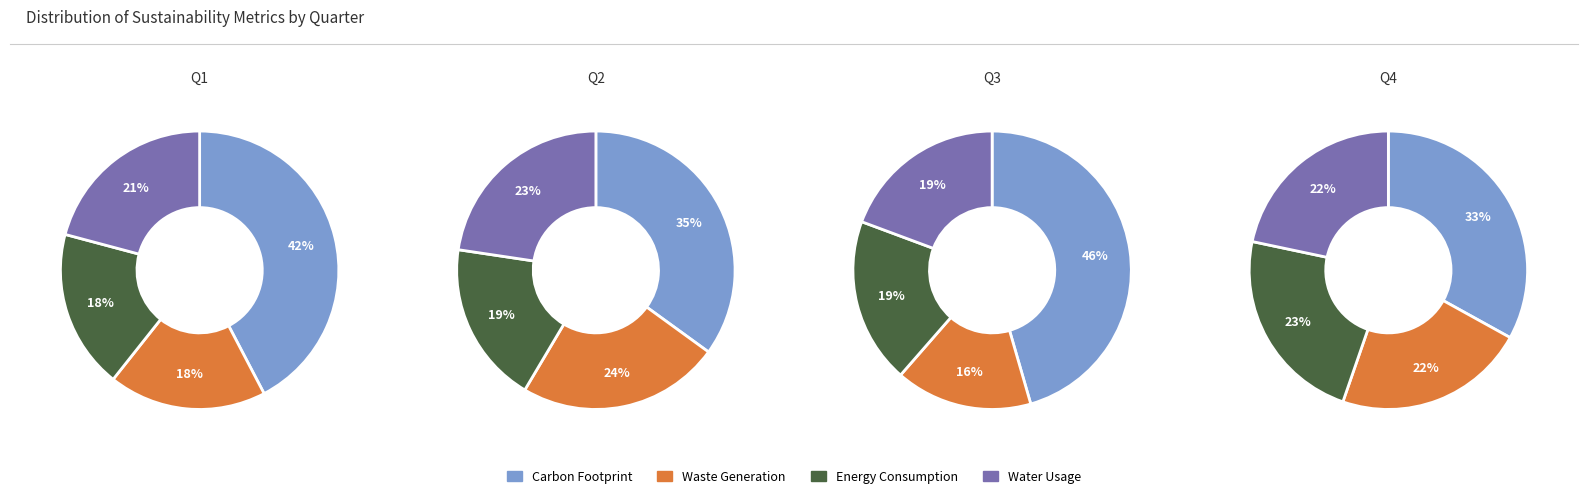

To the nearest percent, what portion does 2 represent?

16%